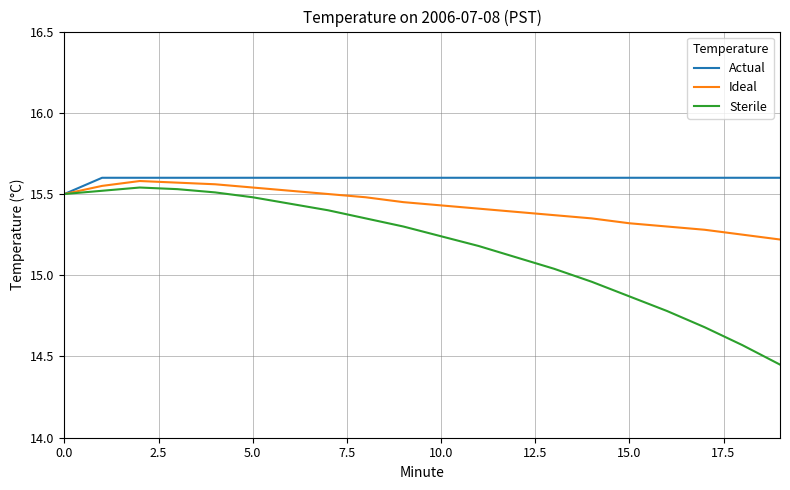

Rank the series by their average value, from lowest to highest.

Sterile, Ideal, Actual